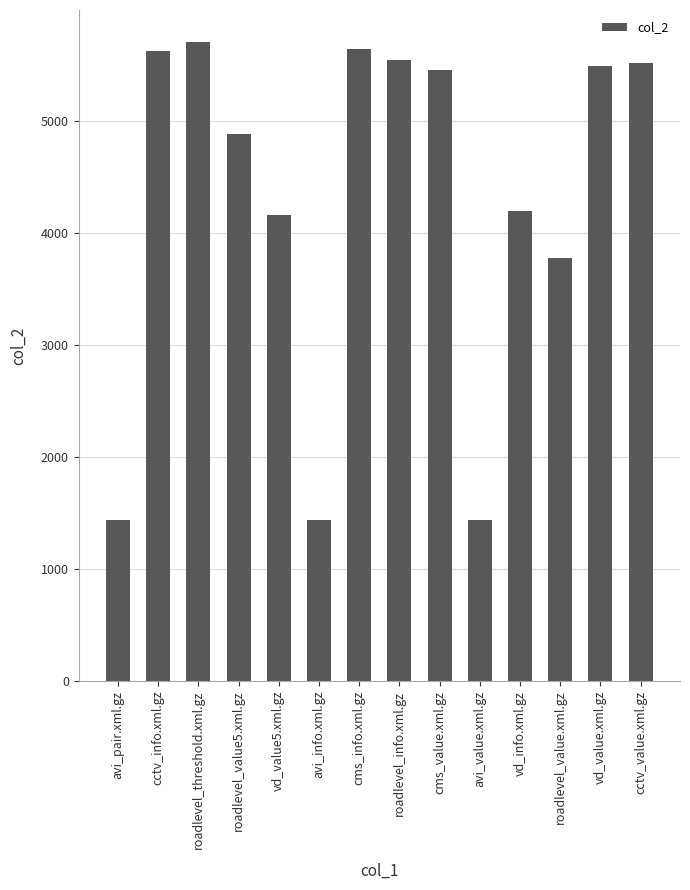

Where is the data nearest to the value 3574?

roadlevel_value.xml.gz